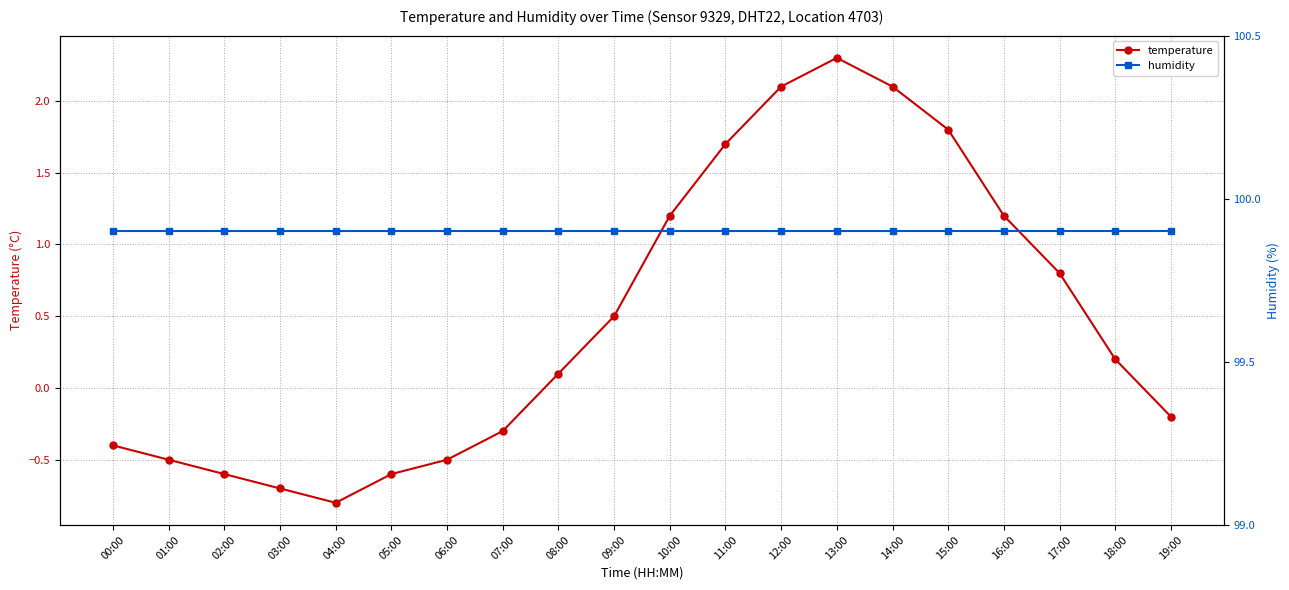

At how many categories does at least one series exceed 38?

20